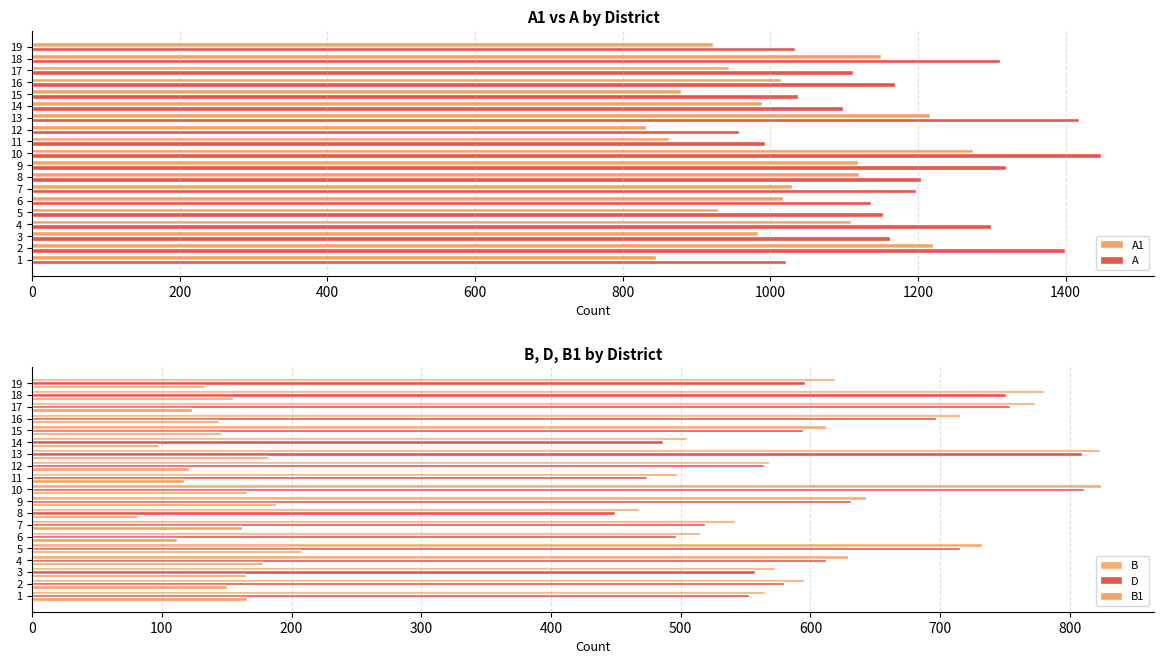

What is the difference between the second highest and minimum values in the A1 series?

389